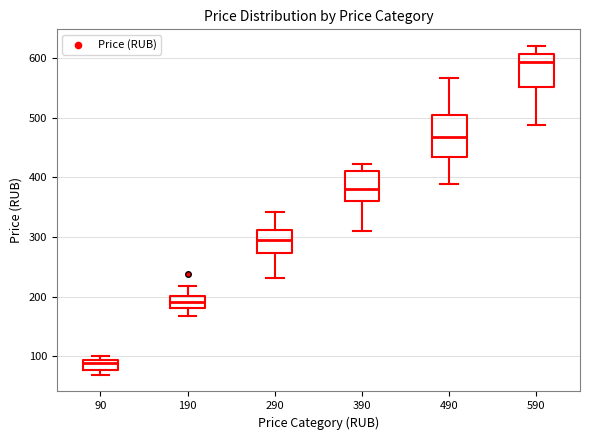

Reading left to right, read every box against the y-axis: the position of its median line, the range the box covers, and the ends of its whiskers. The values are not printed on the chart, so give them approximately, as read against the axis.

90: median 90 (just below the box's upper edge), box 80 to 90, whiskers 70 to 100
190: median 190, box 180 to 200, whiskers 170 to 220
290: median 300, box 270 to 310, whiskers 230 to 340
390: median 380, box 360 to 410, whiskers 310 to 420
490: median 470, box 430 to 500, whiskers 390 to 570
590: median 590, box 550 to 610, whiskers 490 to 620